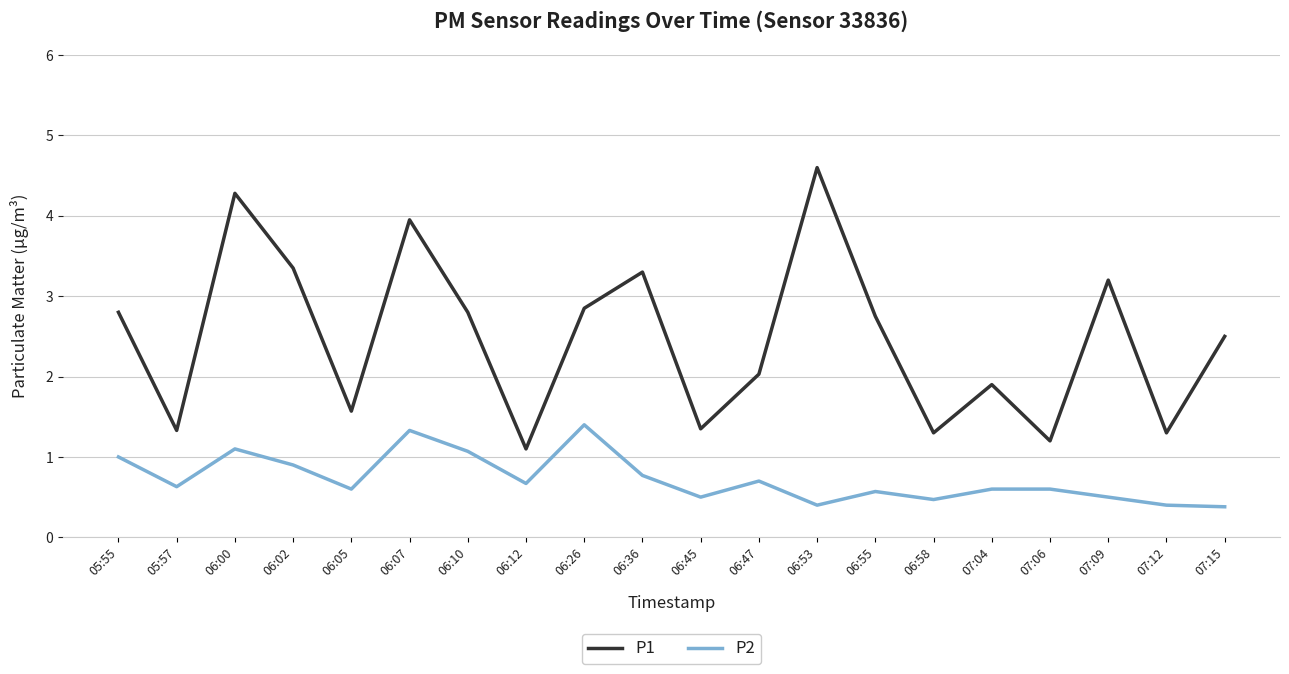

At how many categories does at least one series exceed 3?

6